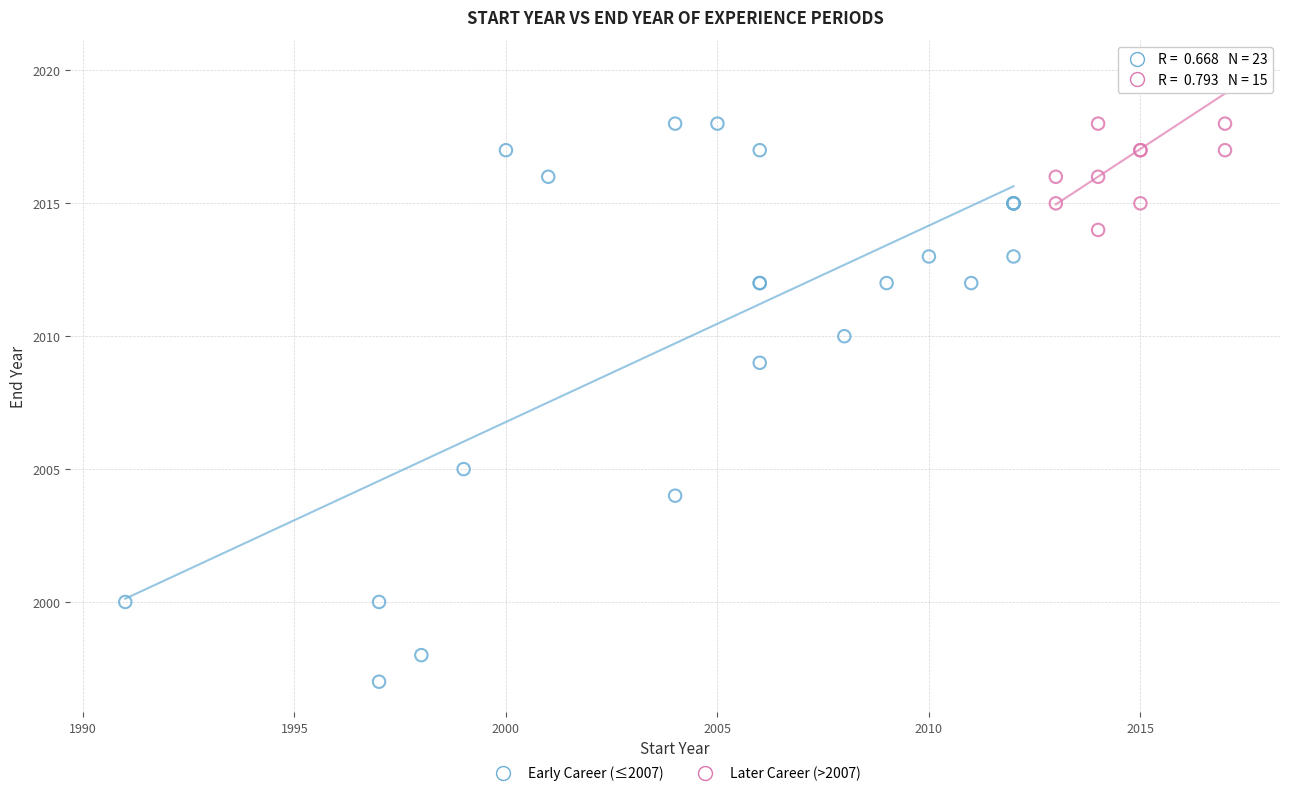

Which series contains the highest Y value?

Later Career (>2007)